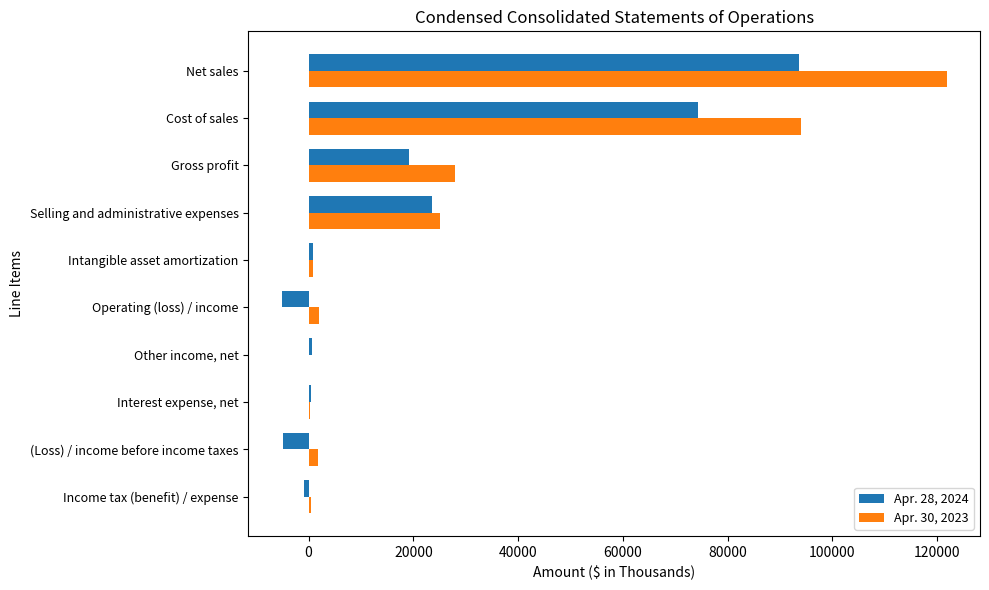

The Apr. 28, 2024 series shows 19221 at Gross profit. True or false?

True